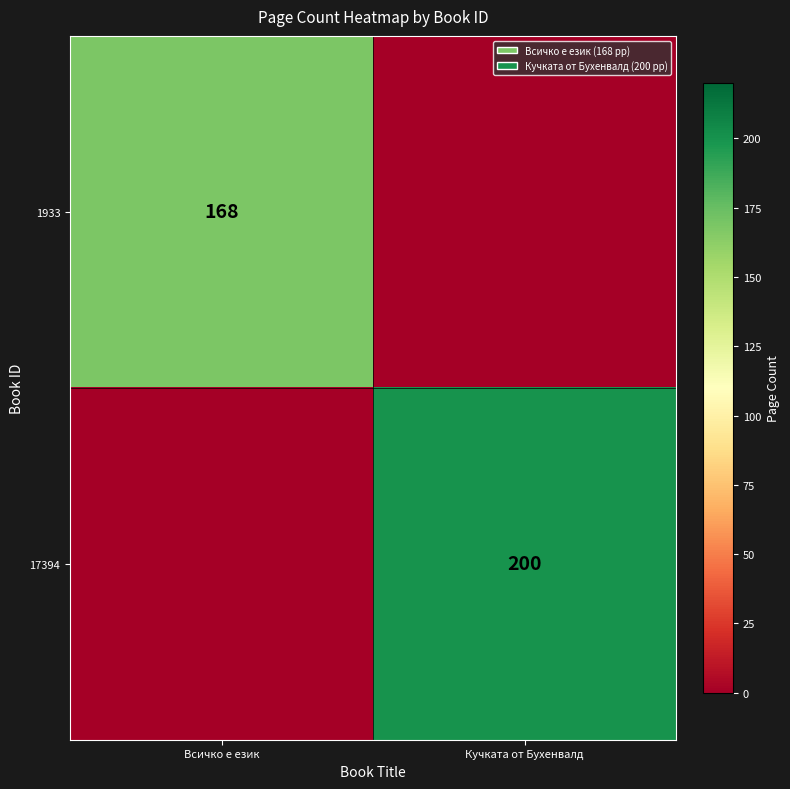

Is it true that 1933 equals 292 at Всичко е език?

False